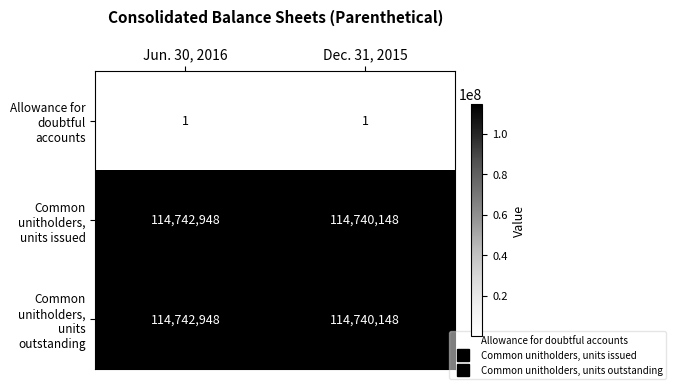

The value of Common unitholders, units outstanding at Jun. 30, 2016 is 114742948. True or false?

True